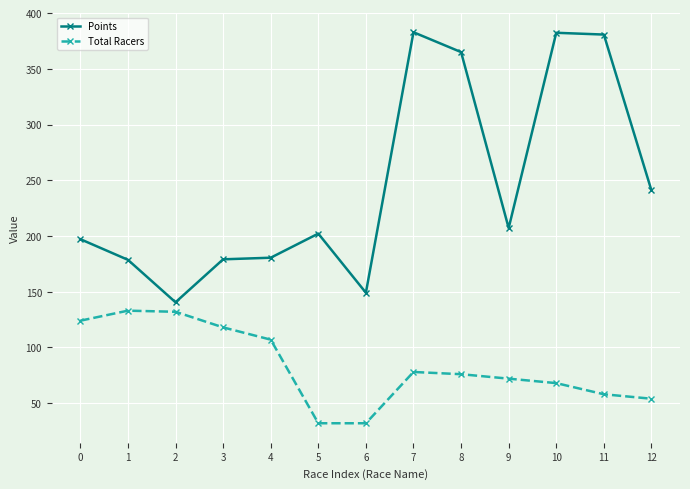

Is it true that Points equals 149.1 at 6?

True